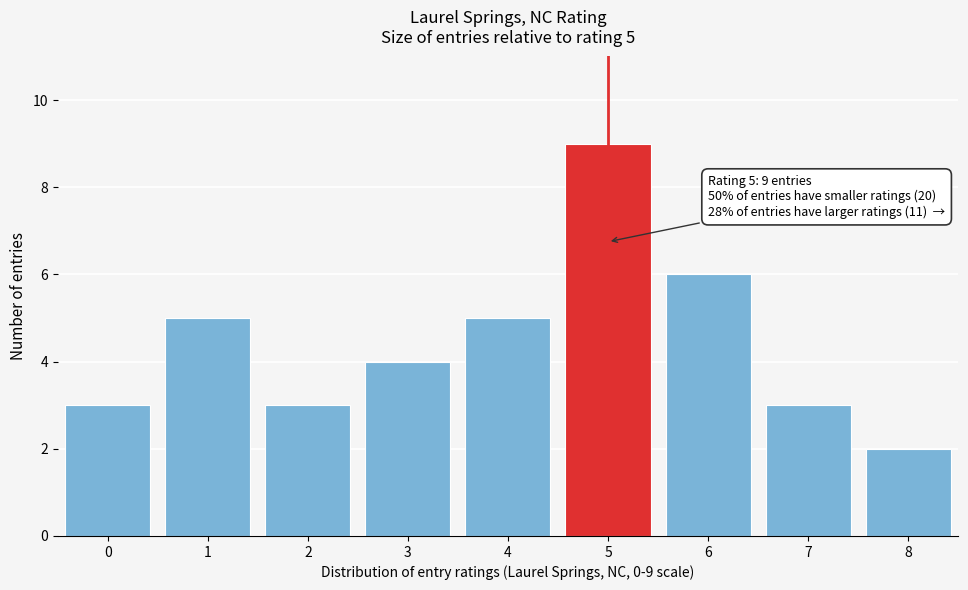

Reading right to left, what are all the values shown in this chart?

2	3	6	9	5	4	3	5	3